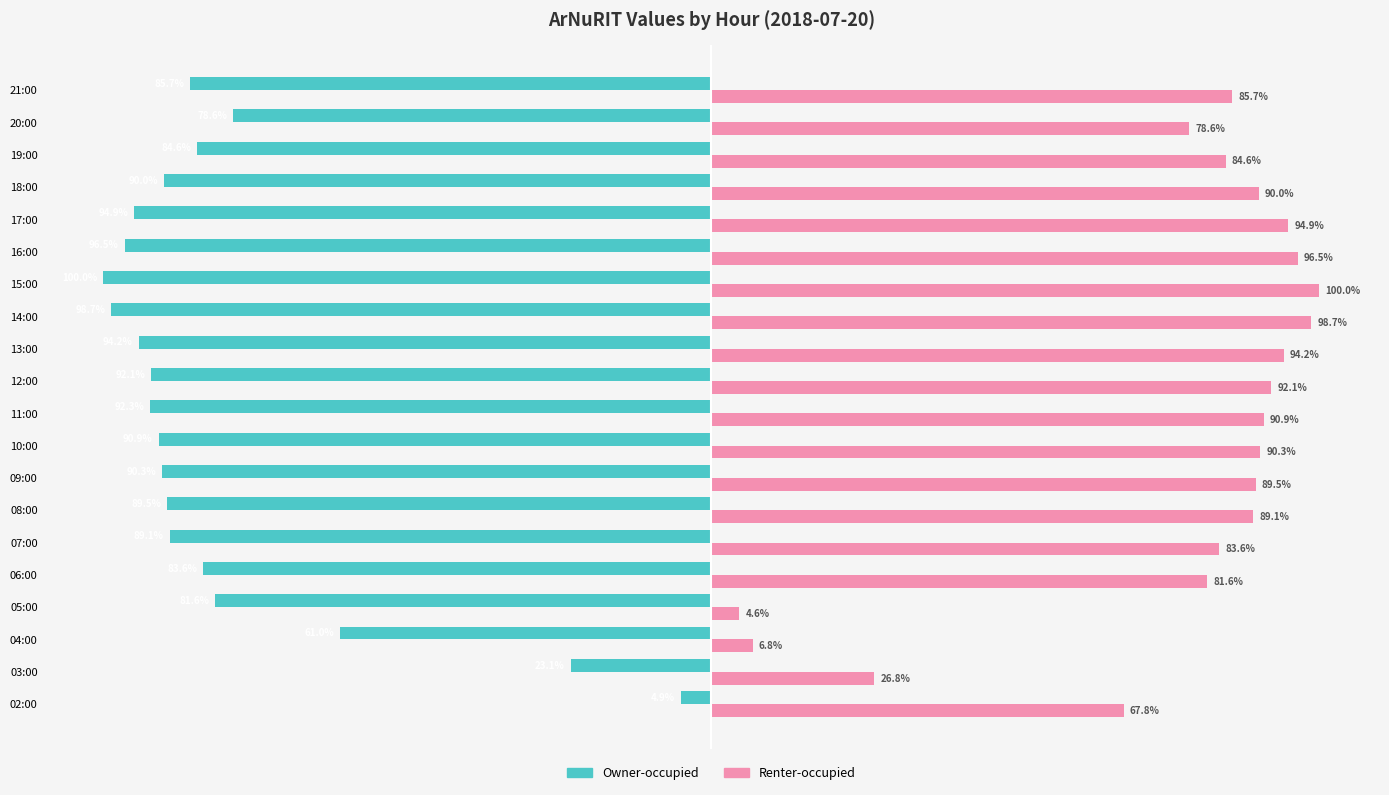

Which series has the largest total across all categories?

Renter-occupied